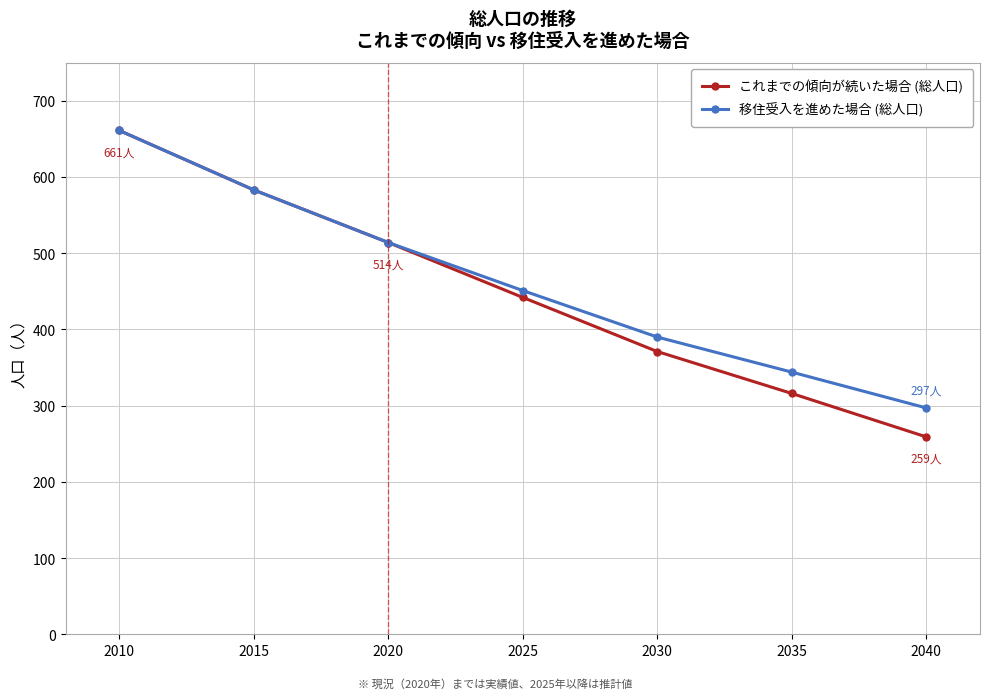

Does the chart display data point markers on the line(s)?

Yes